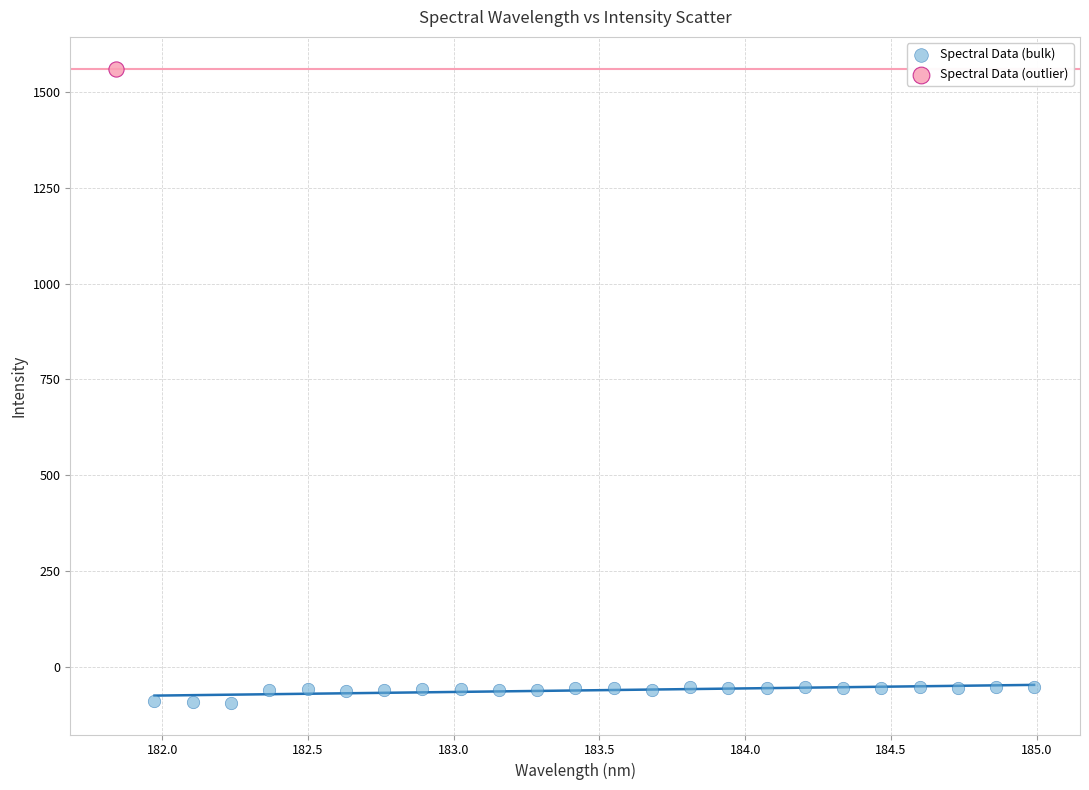

What are all the series names shown in the legend?

Spectral Data (bulk), Spectral Data (outlier)